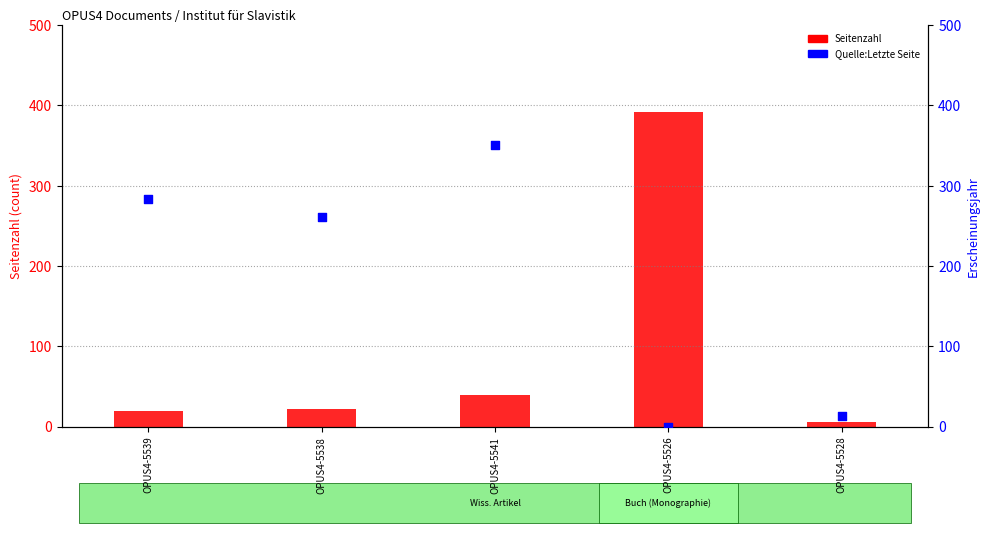

Which series has the largest Y range (max minus min)?

Seitenzahl